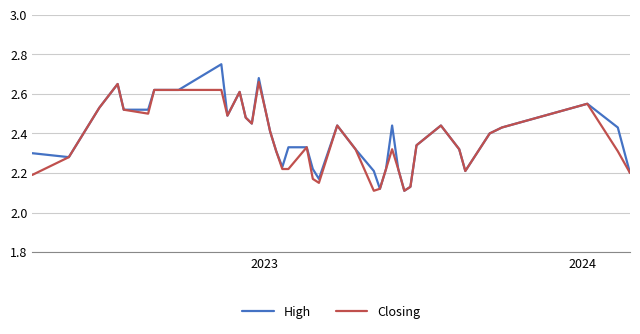

Rank the series by their maximum value, from lowest to highest.

Closing, High